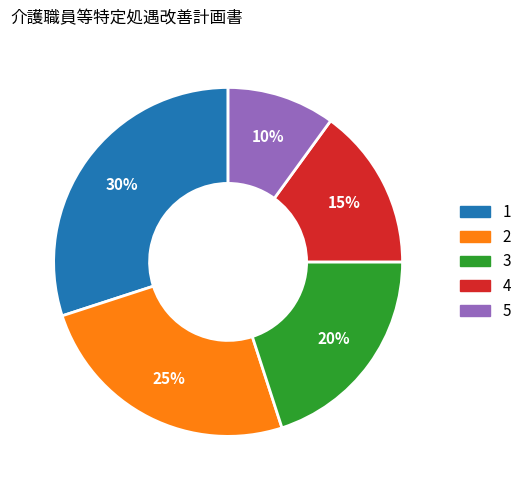

To the nearest percent, what portion does 1 represent?

30%